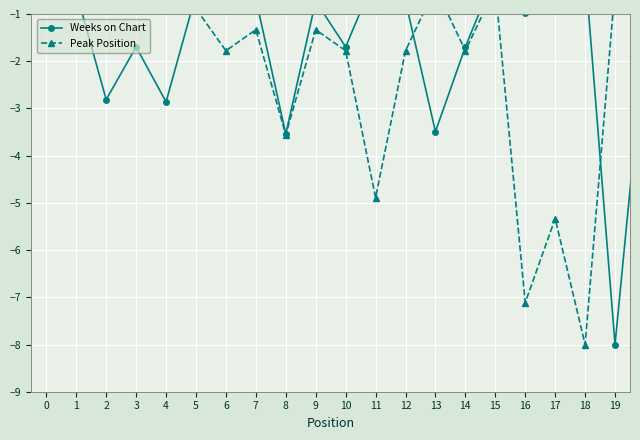

At which category is the sum across all series the highest?

15